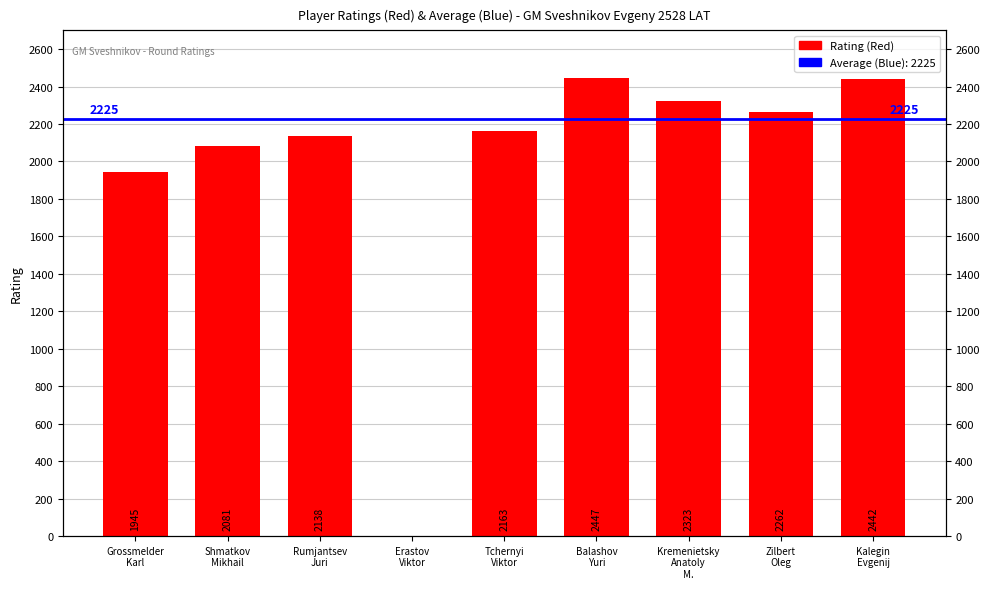

Are the bars horizontal?

No